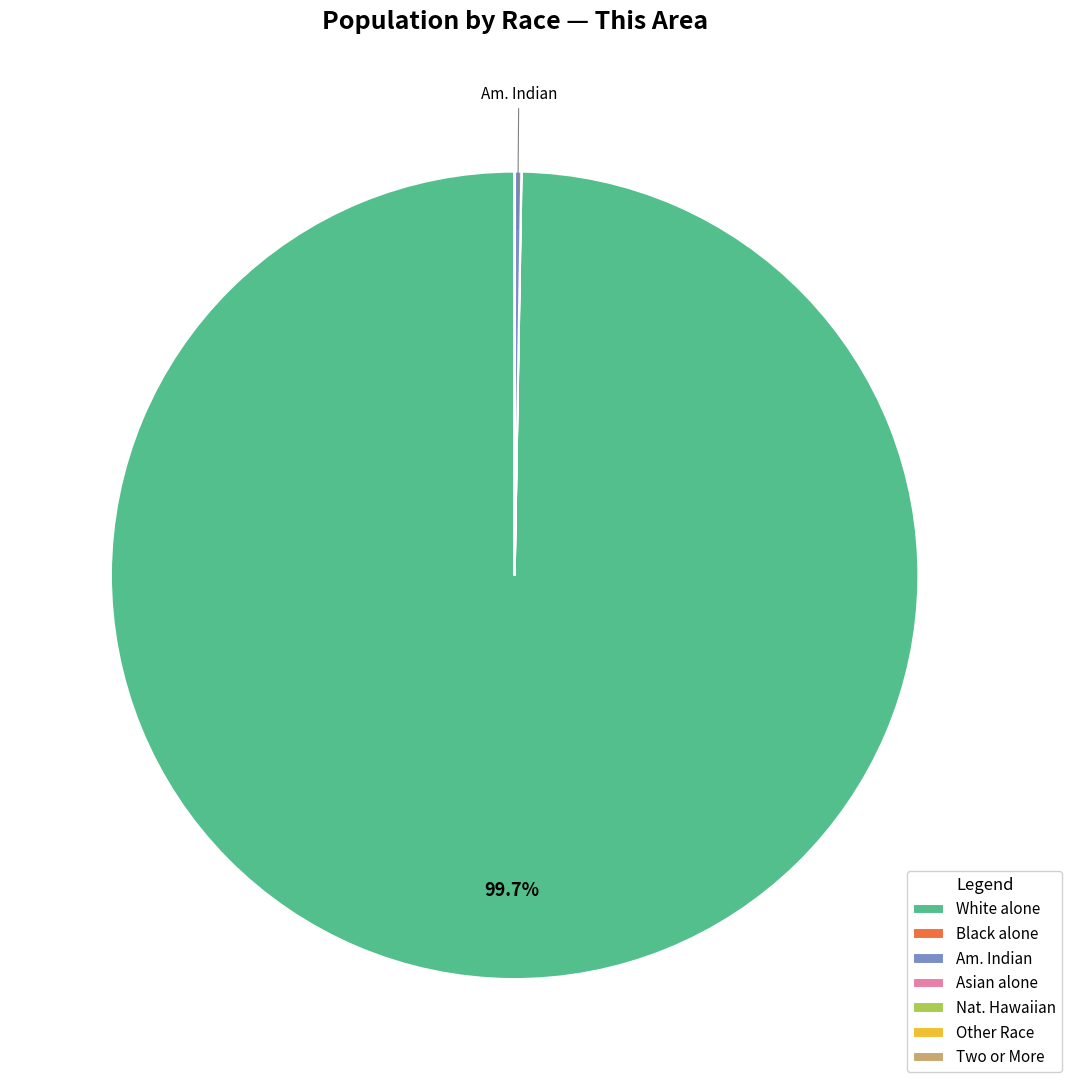

Does any single category account for the majority?

Yes